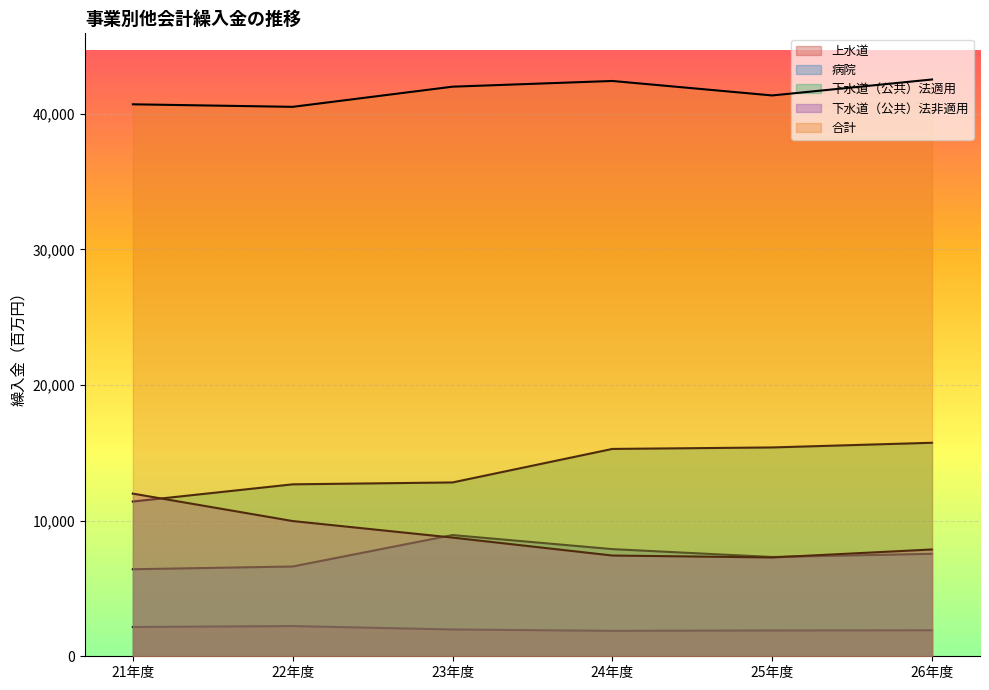

At which category does the chart reach its peak across all series?

26年度